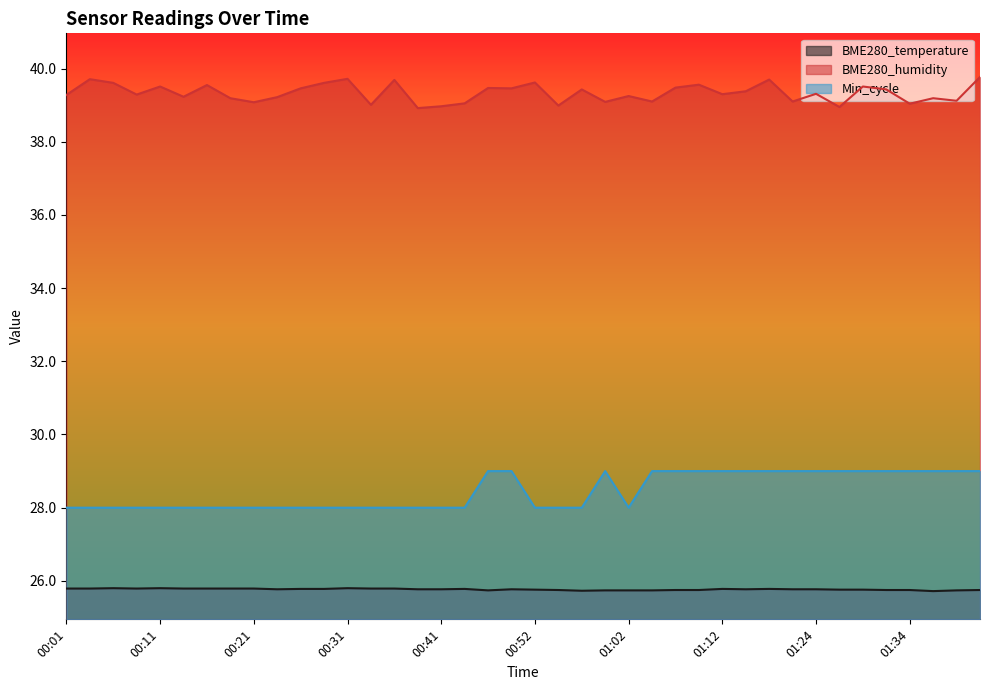

What is the value of the Min_cycle point at the 25th from the left?

28.0